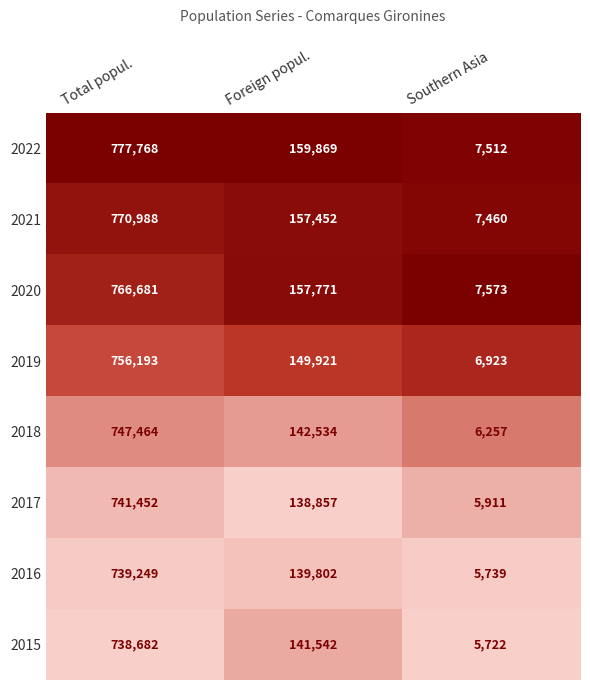

Reading left to right, extract all data points from this chart.

2022: Total popul.=777768	Foreign popul.=159869	Southern Asia=7512
2021: Total popul.=770988	Foreign popul.=157452	Southern Asia=7460
2020: Total popul.=766681	Foreign popul.=157771	Southern Asia=7573
2019: Total popul.=756193	Foreign popul.=149921	Southern Asia=6923
2018: Total popul.=747464	Foreign popul.=142534	Southern Asia=6257
2017: Total popul.=741452	Foreign popul.=138857	Southern Asia=5911
2016: Total popul.=739249	Foreign popul.=139802	Southern Asia=5739
2015: Total popul.=738682	Foreign popul.=141542	Southern Asia=5722